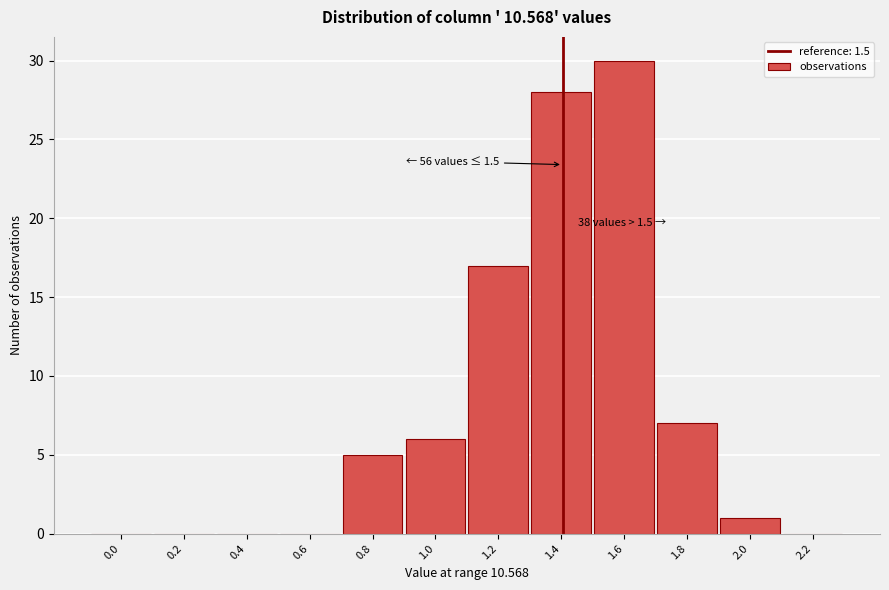

Reading right to left, transcribe all the data shown in this chart.

2.2=0	2.0=1	1.8=7	1.6=30	1.4=28	1.2=17	1.0=6	0.8=5	0.6=0	0.4=0	0.2=0	0.0=0